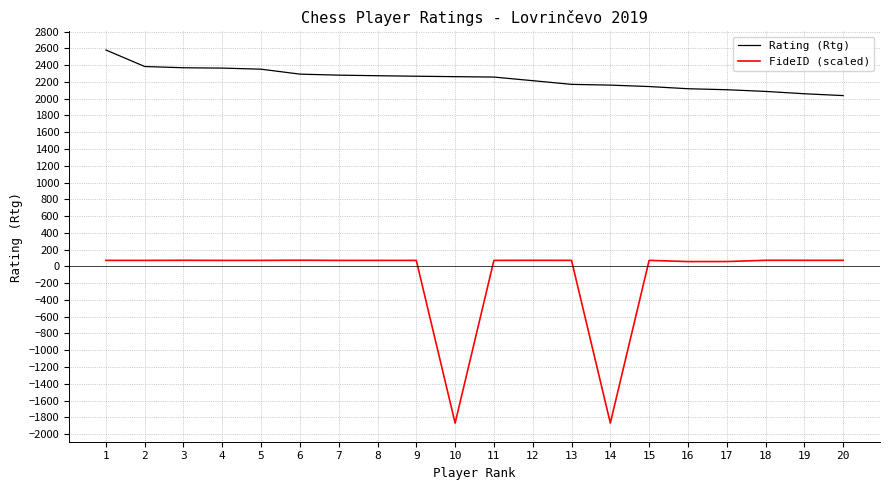

True or false: FideID (scaled) and Rating (Rtg) intersect in this chart.

False